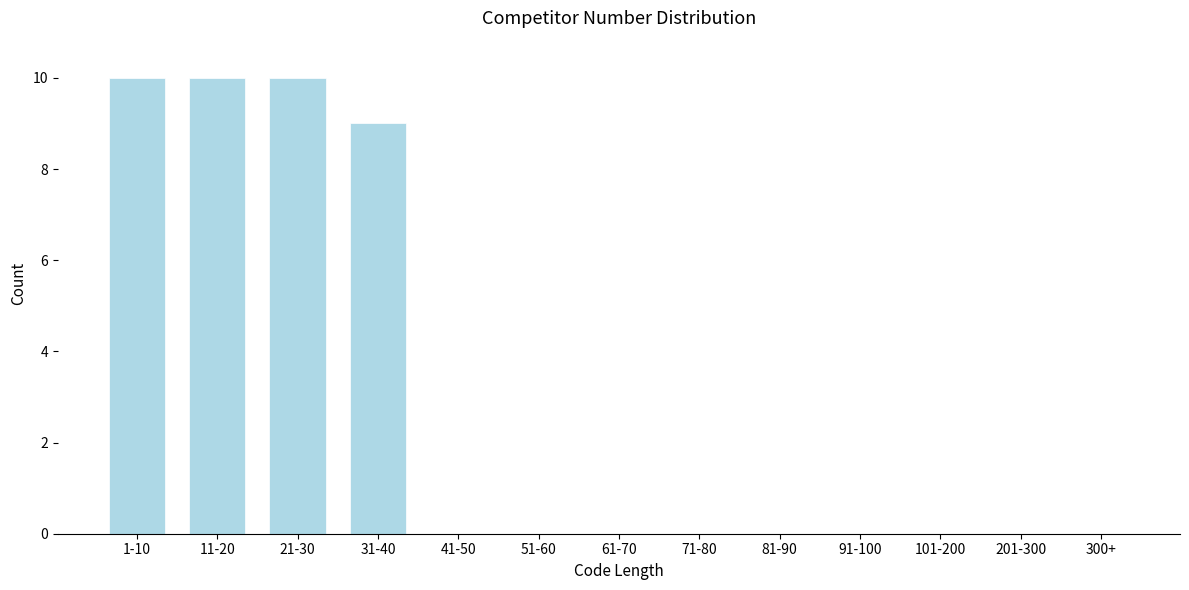

Reading left to right, list all the values displayed in this chart.

1-10=10	11-20=10	21-30=10	31-40=9	41-50=0	51-60=0	61-70=0	71-80=0	81-90=0	91-100=0	101-200=0	201-300=0	300+=0